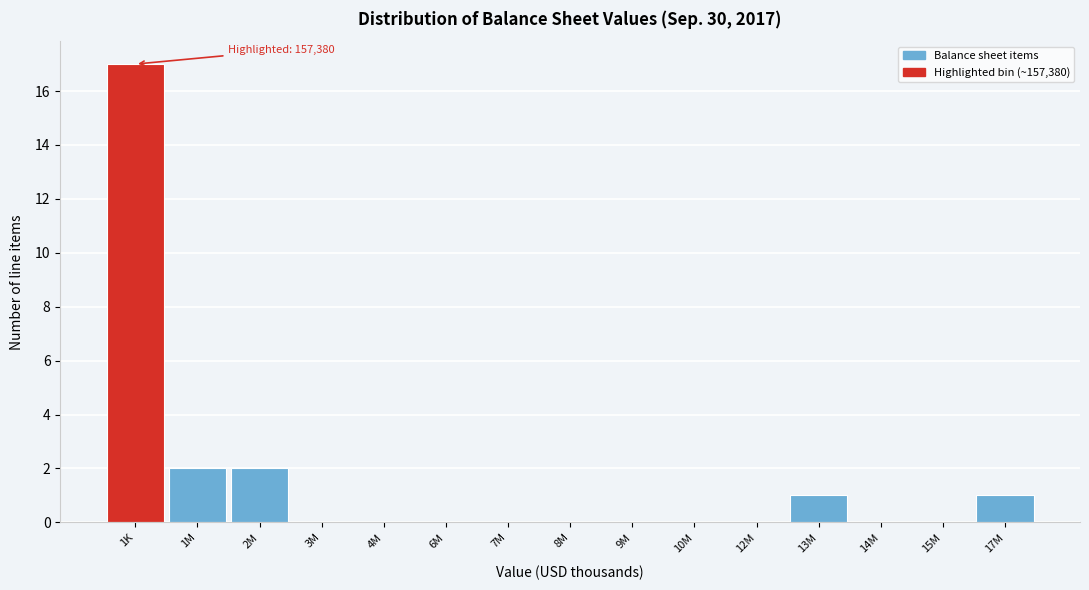

Reading left to right, transcribe all the data shown in this chart.

1K=17	1M=2	2M=2	3M=0	4M=0	6M=0	7M=0	8M=0	9M=0	10M=0	12M=0	13M=1	14M=0	15M=0	17M=1